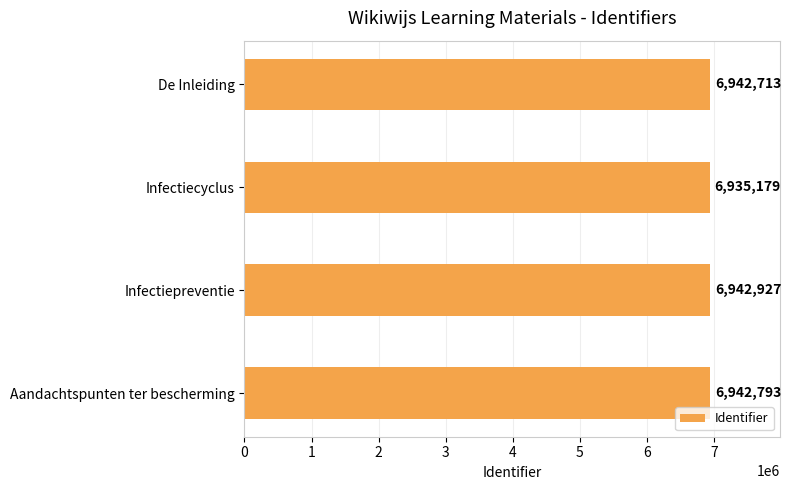

Where is the data nearest to the value 6939053?

De Inleiding